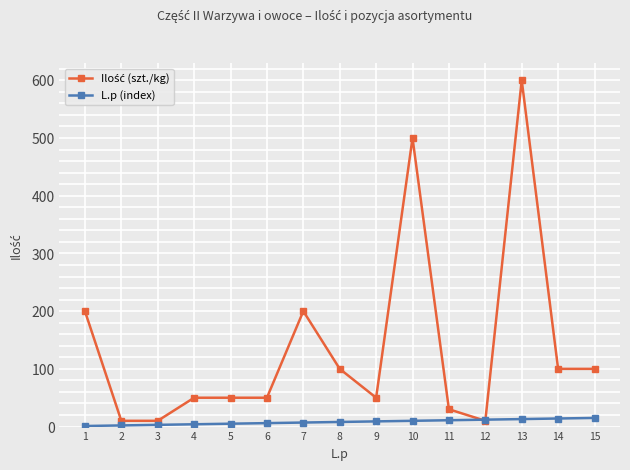

What is the total value across all series at 15?

115